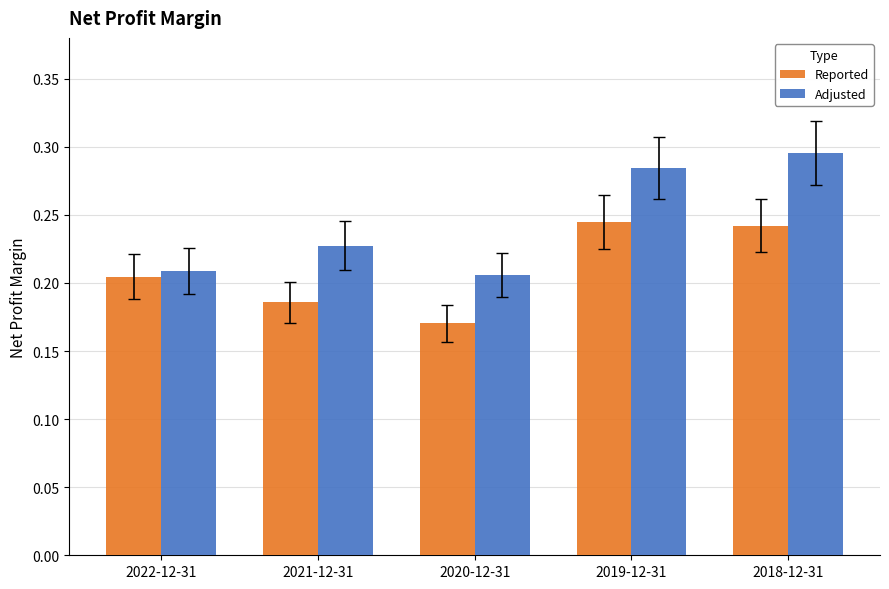

Which series has the largest range (max minus min)?

Adjusted